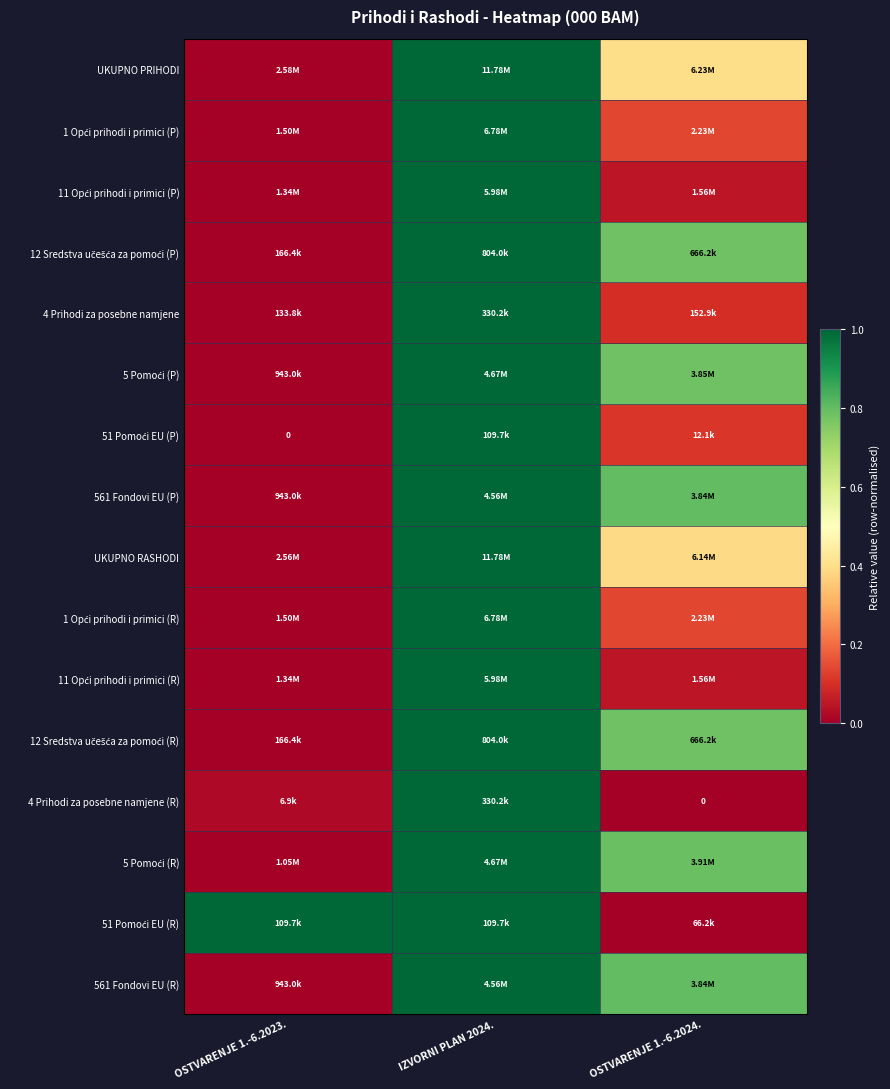

Where is 12 Sredstva učešća za pomoći (P) nearest to the value 0?

OSTVARENJE 1.-6.2023.